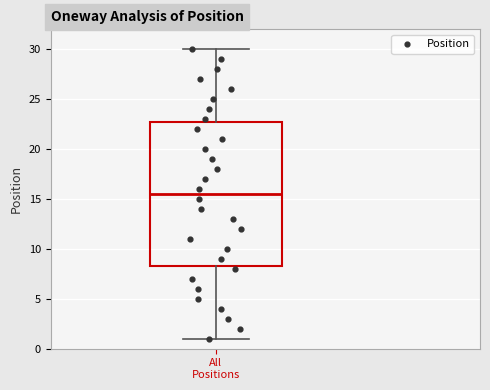

Transcribe this box plot: give where the median line is, the range the box spans, and where the two whiskers end, as read against the y-axis. The values are not printed on the chart, so give them approximately, as read against the axis.

median 15.5, box 8.5 to 23.0, whiskers 1.0 to 30.0